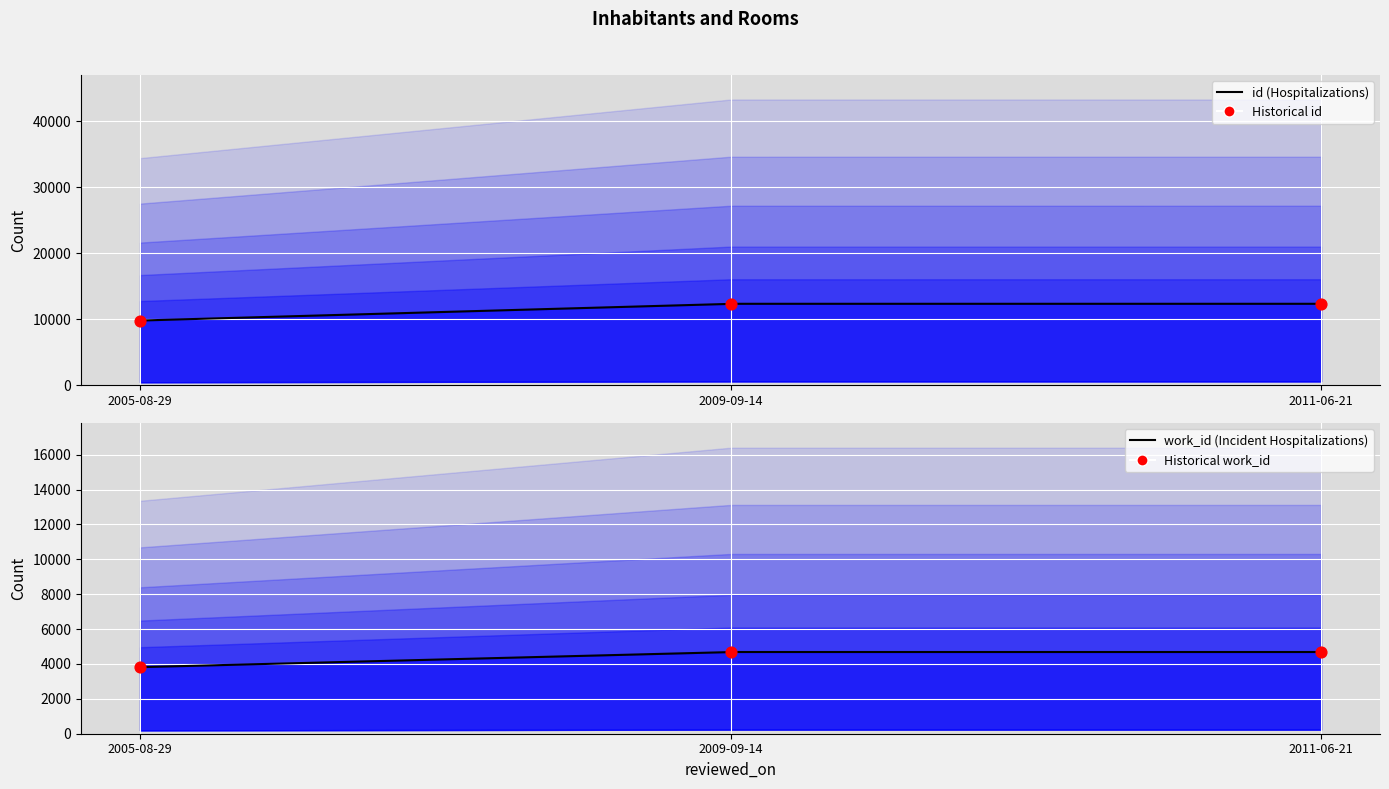

What is the total value across all series at 2005-08-29?

13641